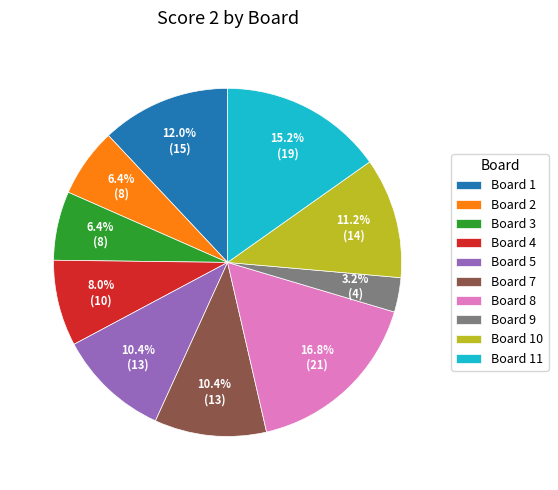

Does Board 11 represent more than half of the total?

No